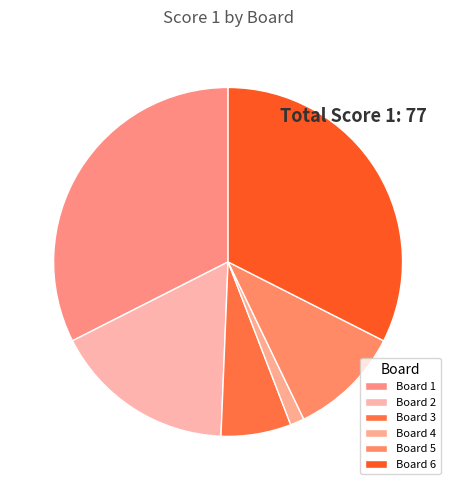

How many slices are in this pie chart?

6